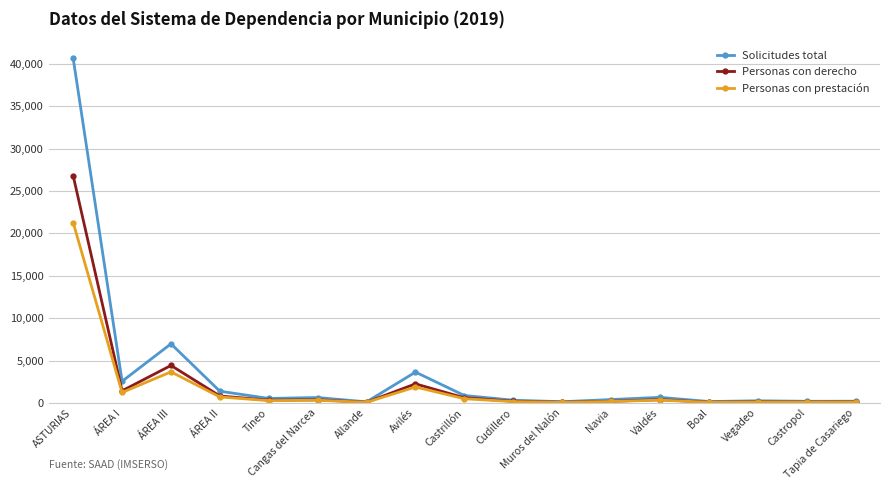

At which category is the sum across all series the highest?

ASTURIAS